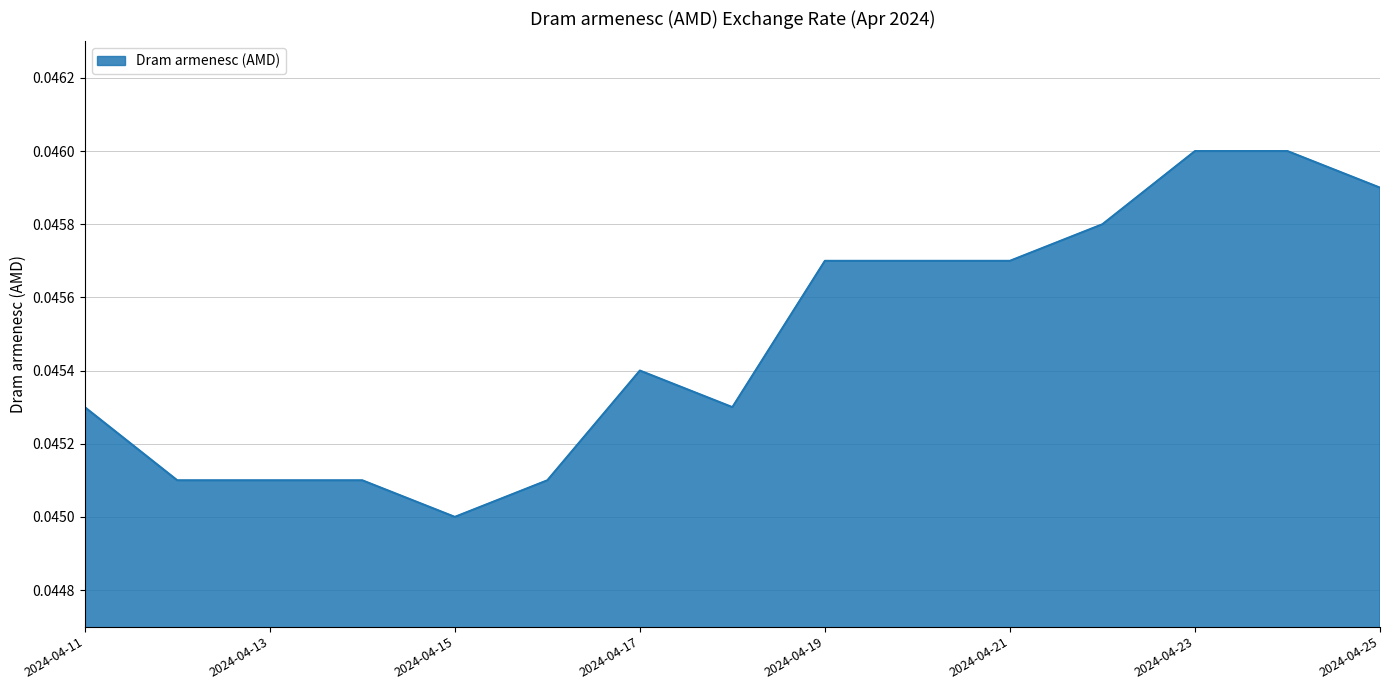

Reading left to right, transcribe all the data shown in this chart.

2024-04-11=0.0	2024-04-12=0.0	2024-04-13=0.0	2024-04-14=0.0	2024-04-15=0.0	2024-04-16=0.0	2024-04-17=0.0	2024-04-18=0.0	2024-04-19=0.0	2024-04-20=0.0	2024-04-21=0.0	2024-04-22=0.0	2024-04-23=0.0	2024-04-24=0.0	2024-04-25=0.0